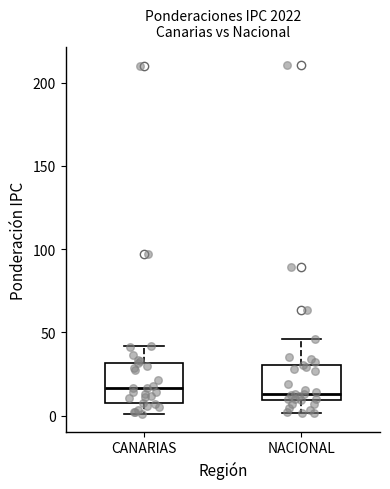

Reading left to right, read every box against the y-axis: the position of its median line, the range the box covers, and the ends of its whiskers. The values are not printed on the chart, so give them approximately, as read against the axis.

CANARIAS: median 15, box 10 to 30, whiskers 0 to 40
NACIONAL: median 15, box 10 to 30, whiskers 0 to 45